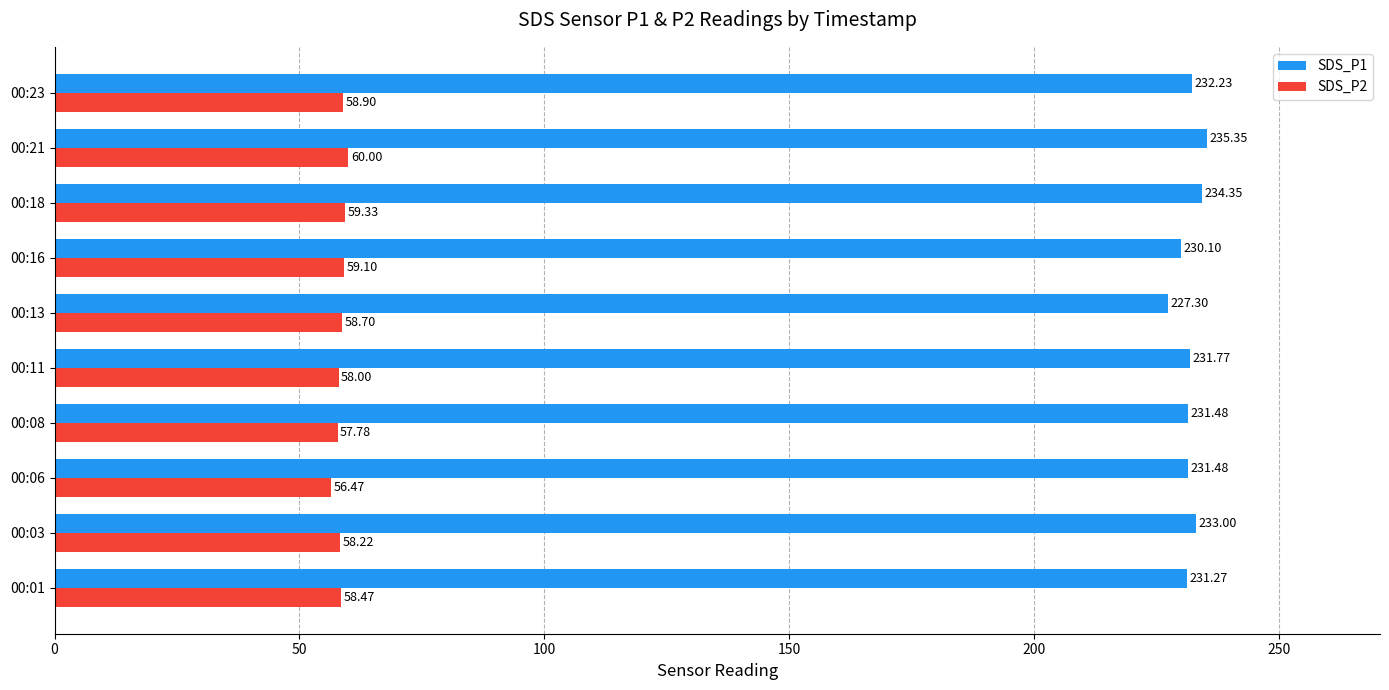

At how many categories does at least one series exceed 140?

10